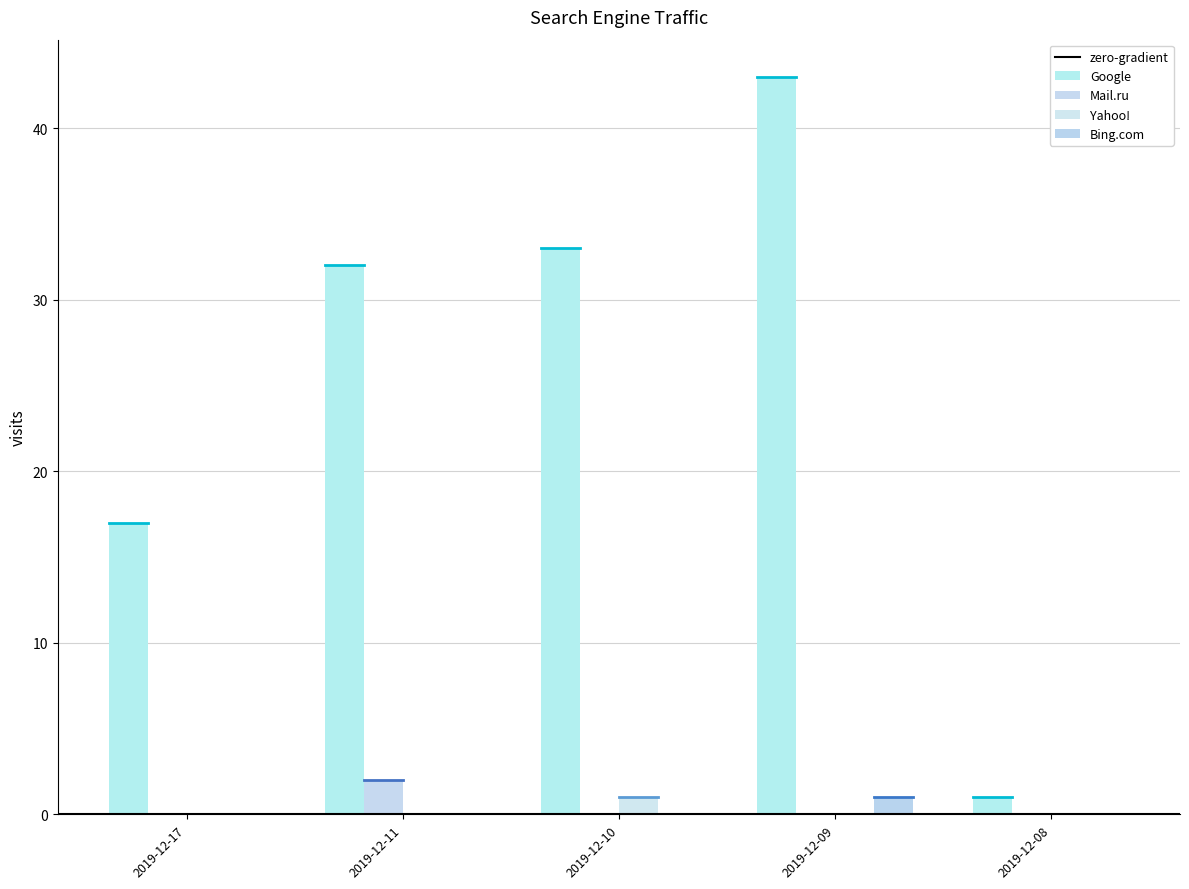

Is it true that Google equals 1 at 2019-12-08?

True